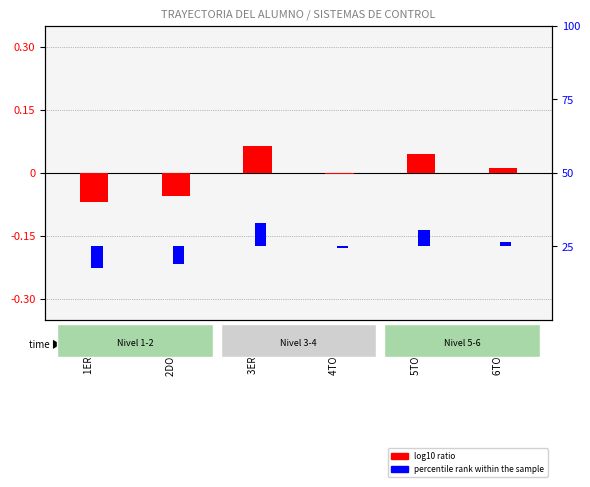

At how many categories does at least one series exceed -5?

6